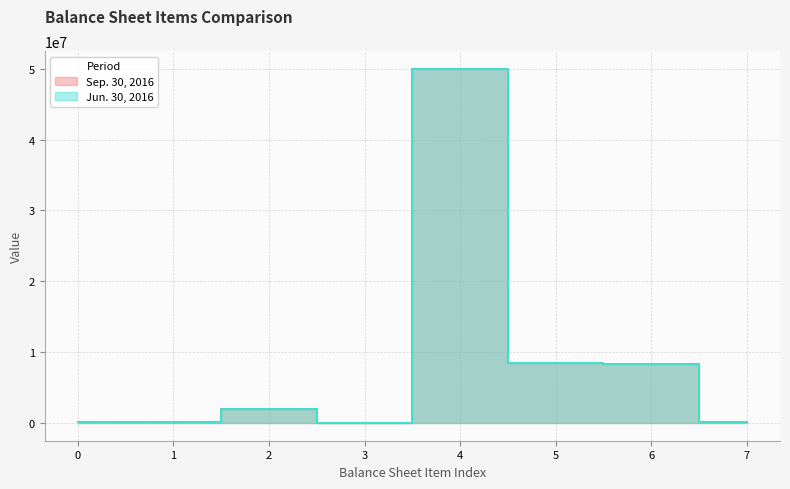

Reading left to right, transcribe all the data shown in this chart.

Sep. 30, 2016: 97534	145242	2000000	0	50000000	8456032	8280535	175497
Jun. 30, 2016: 207028	145186	2000000	0	50000000	8456032	8280535	175497